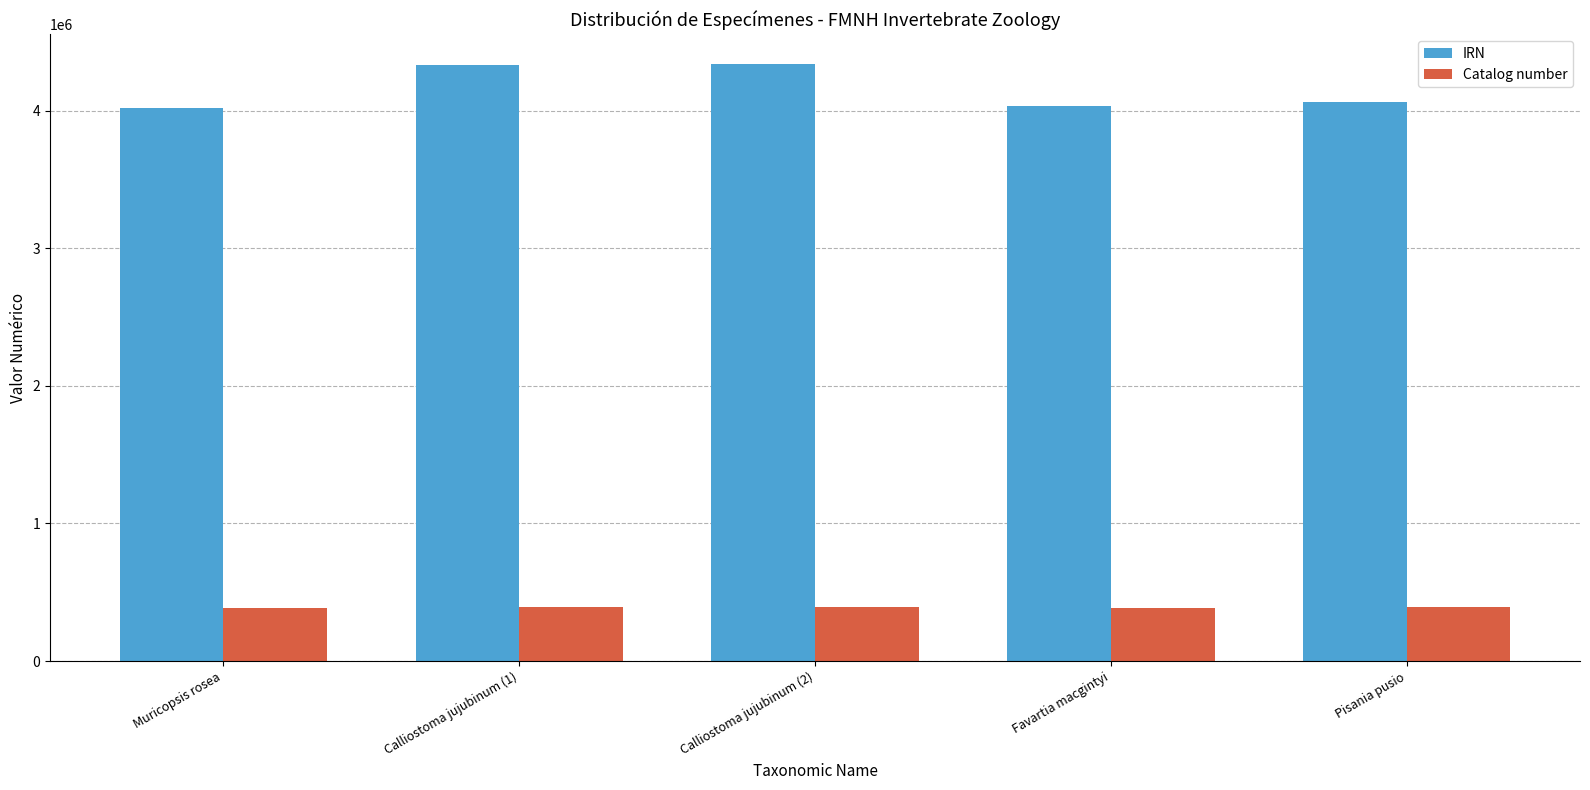

List the series in order of their peak value, lowest first.

Catalog number, IRN